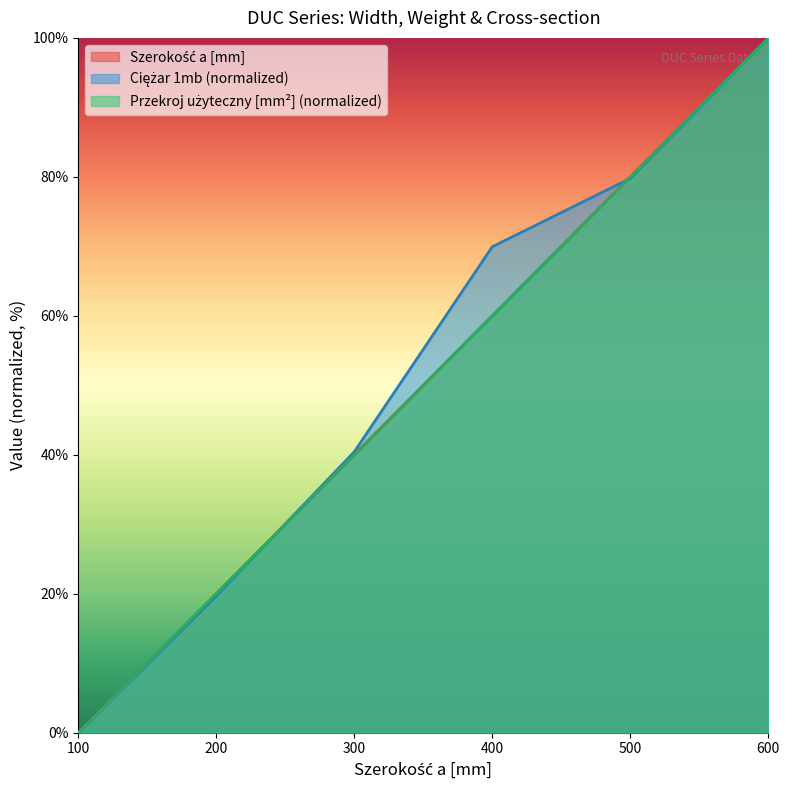

What is the difference between the highest and lowest values at 200?

0.3